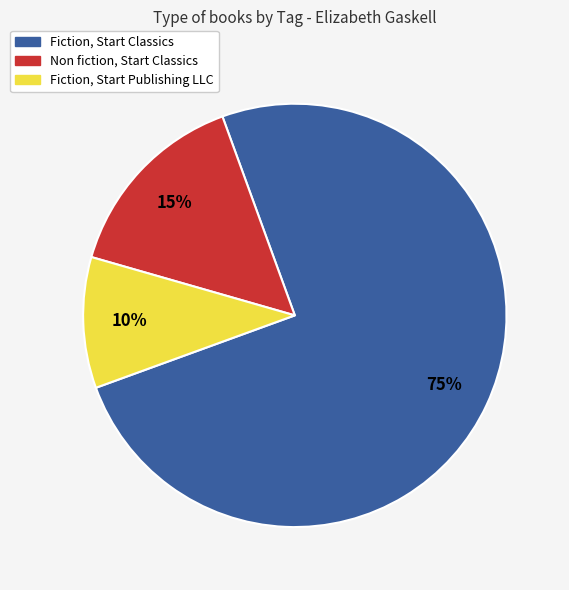

To the nearest percent, what portion does Non fiction, Start Classics represent?

15%